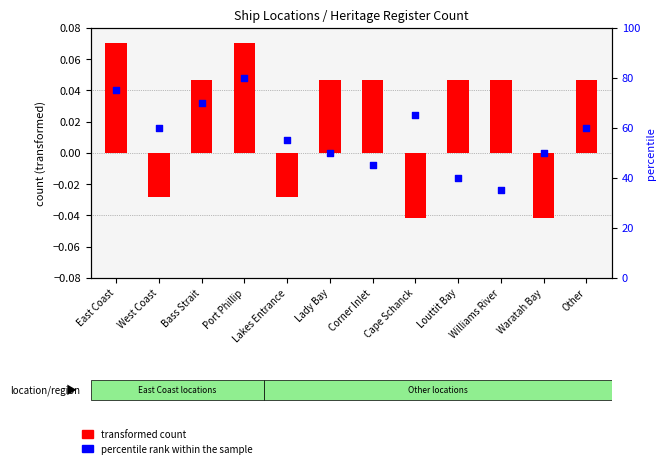

What is the total value across all series at Port Phillip?

80.1